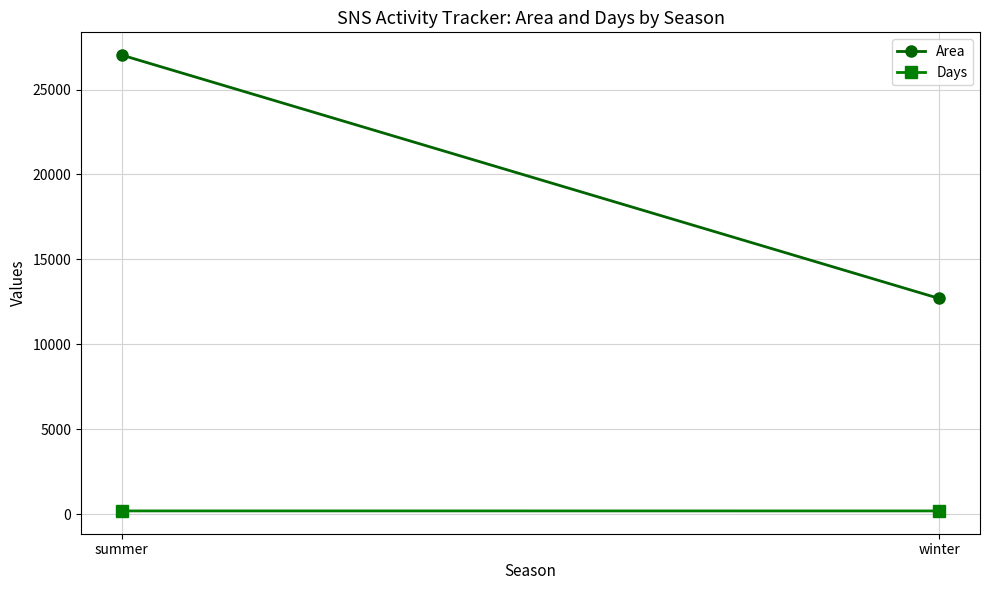

What is the total value across all series at summer?

27211